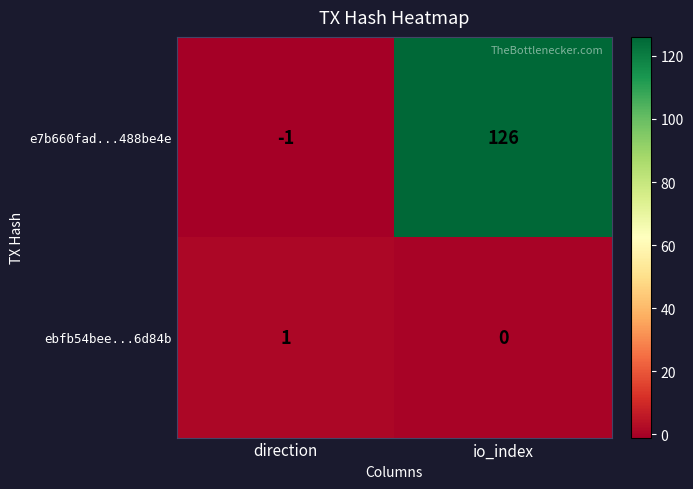

Where is e7b660fad...488be4e nearest to the value 62?

direction